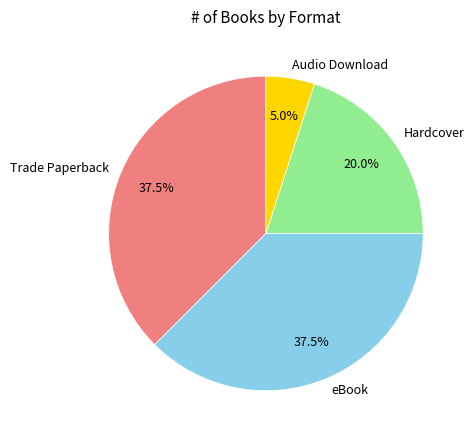

What is the smallest slice in the pie chart?

Audio Download